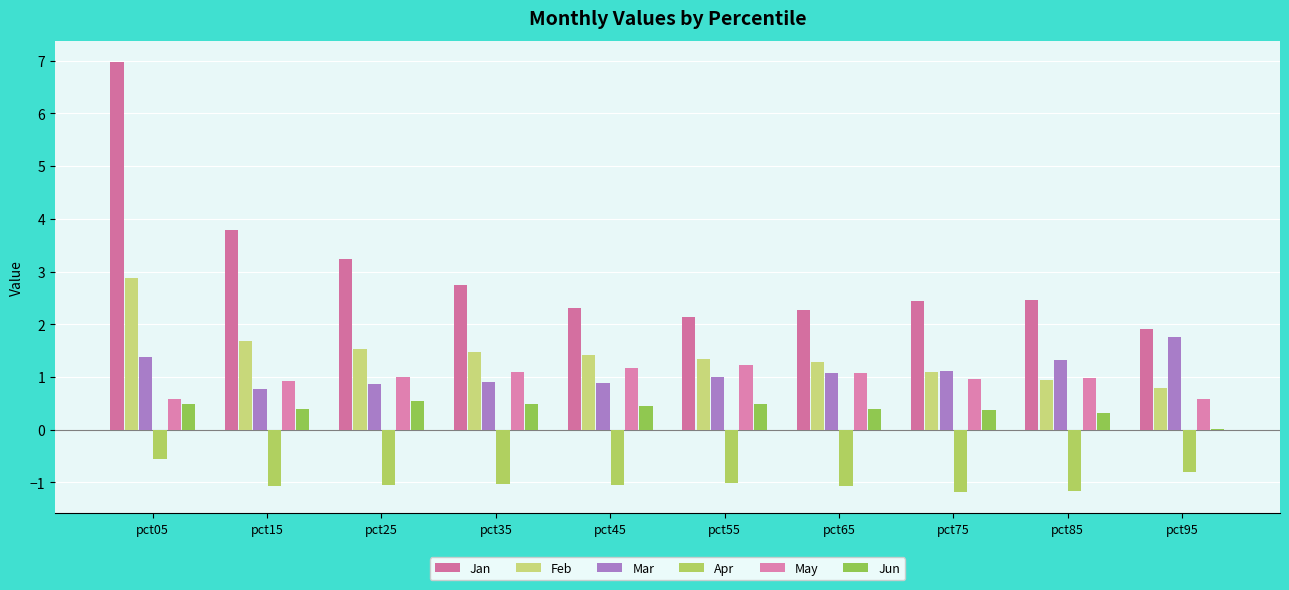

Reading right to left, list all the values displayed in this chart.

Jan: 1.9	2.5	2.4	2.3	2.1	2.3	2.7	3.2	3.8	7.0
Feb: 0.8	0.9	1.1	1.3	1.3	1.4	1.5	1.5	1.7	2.9
Mar: 1.8	1.3	1.1	1.1	1.0	0.9	0.9	0.9	0.8	1.4
Apr: -0.8	-1.2	-1.2	-1.1	-1.0	-1.1	-1.0	-1.1	-1.1	-0.5
May: 0.6	1.0	1.0	1.1	1.2	1.2	1.1	1.0	0.9	0.6
Jun: 0.0	0.3	0.4	0.4	0.5	0.5	0.5	0.6	0.4	0.5